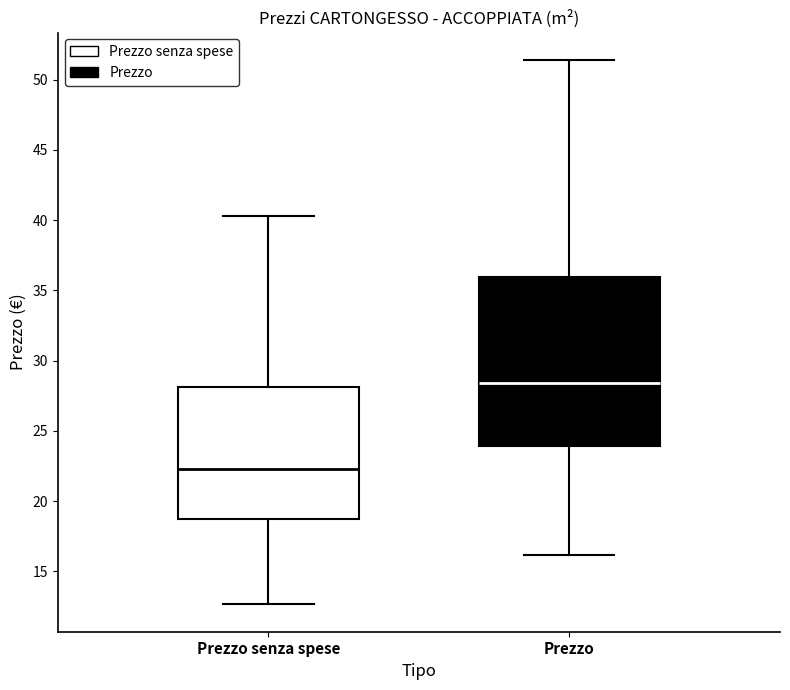

Which box's median line is the highest?

Prezzo